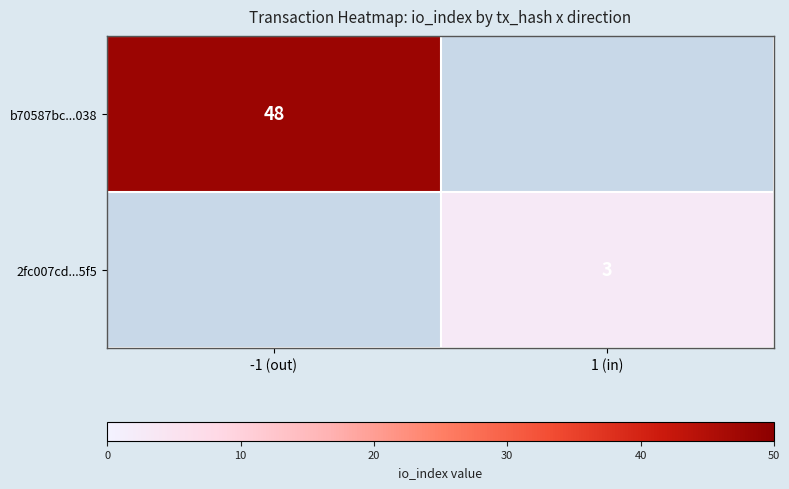

Is the value of 2fc007cd...5f5 at 1 (in) greater than the value of b70587bc...038 at -1 (out)?

No